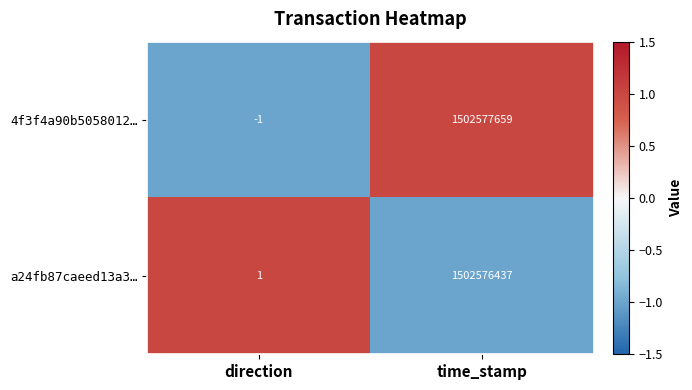

The value of a24fb87caeed13a3… at direction is 2. True or false?

False